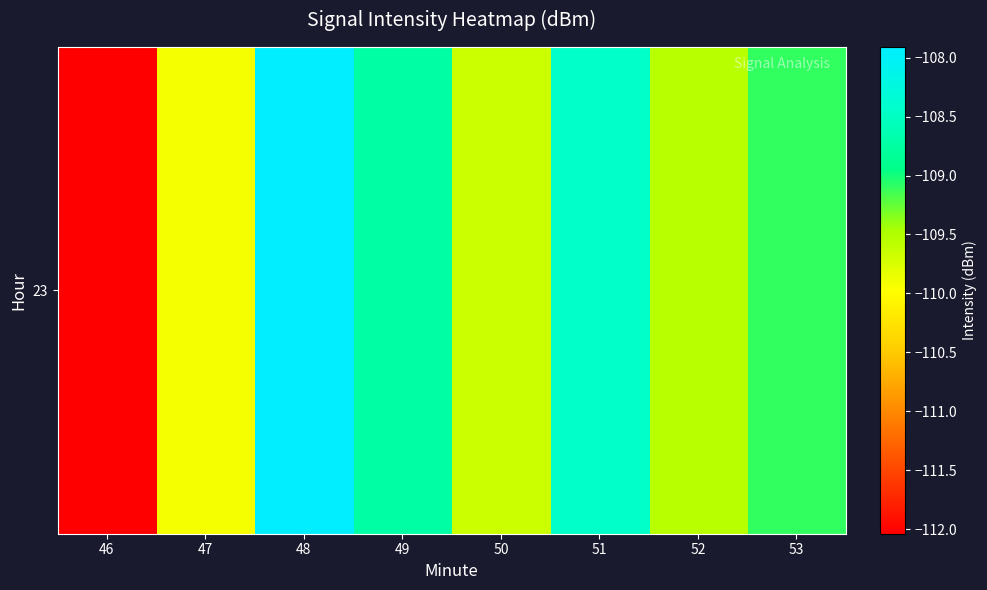

Reading right to left, extract all data points from this chart.

-109.1	-109.6	-108.4	-109.7	-108.7	-107.9	-109.9	-112.0